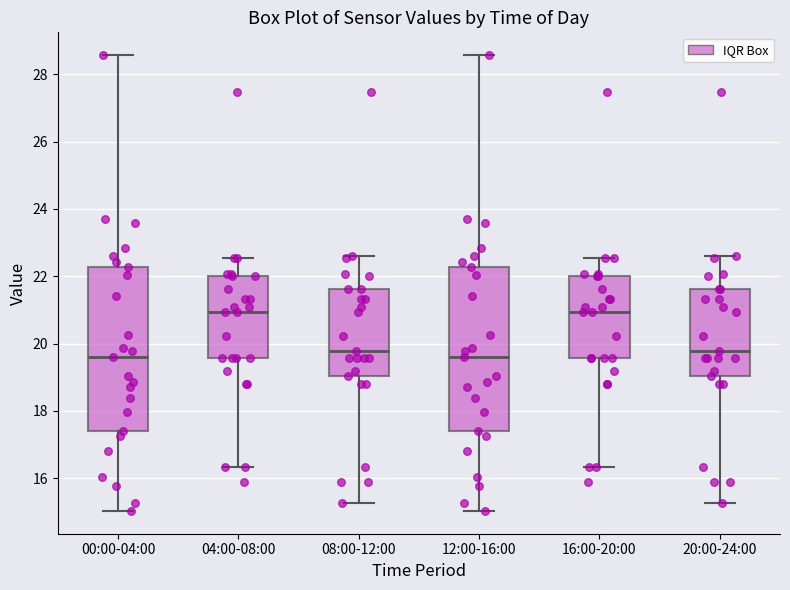

Where does the lower whisker of the box for 00:00-04:00 end on the y-axis? The values are not printed on the chart, so give them approximately, as read against the axis.

15.0